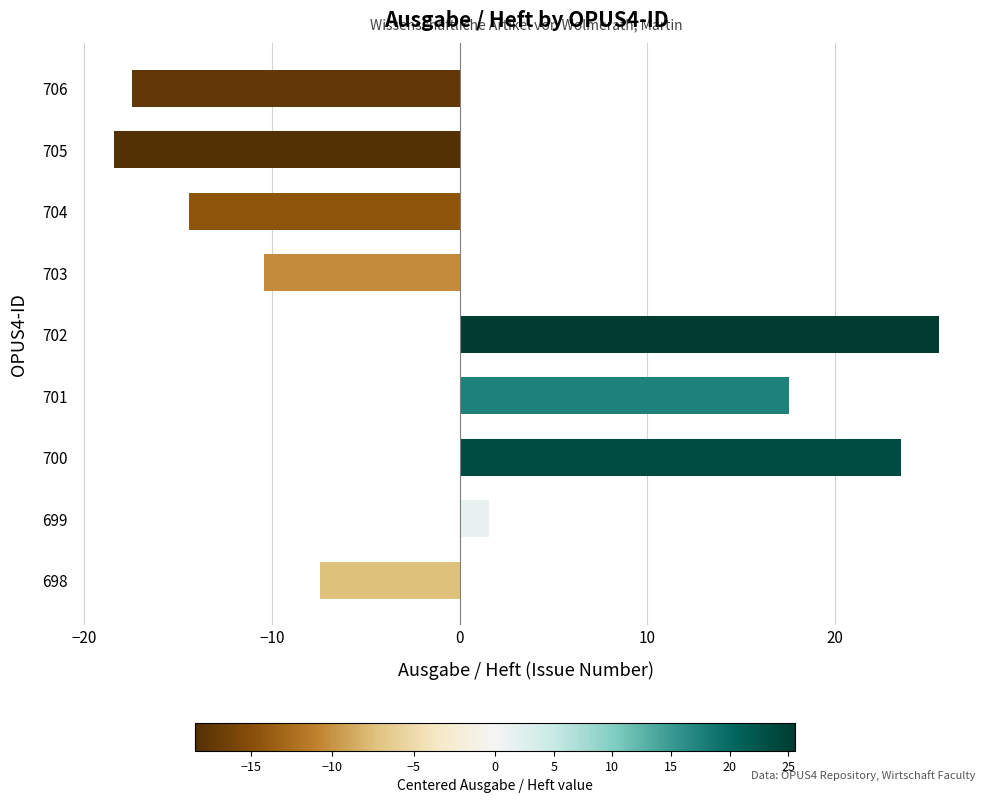

Read the value at 701.

17.6